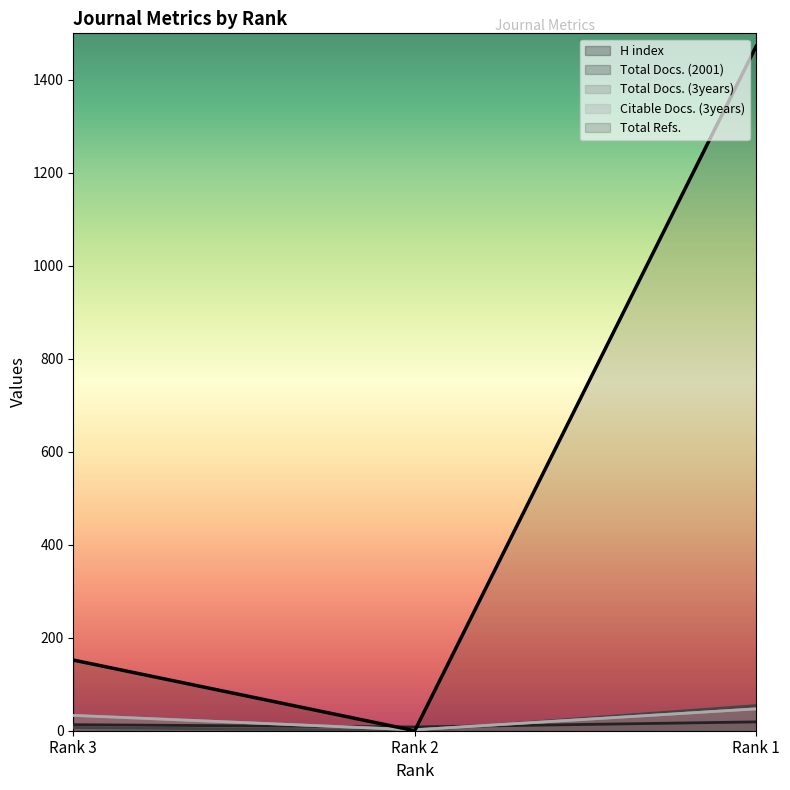

How many lines are shown in the chart?

5